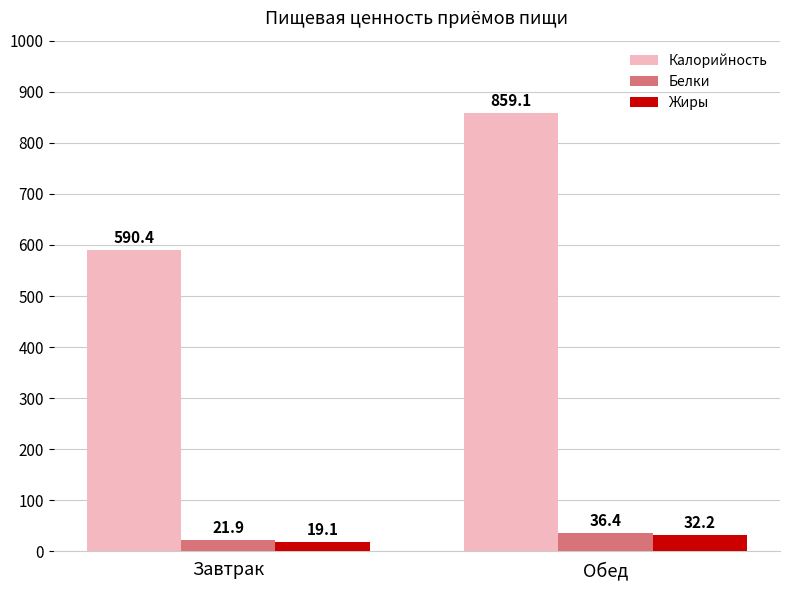

How many groups of bars are there?

2